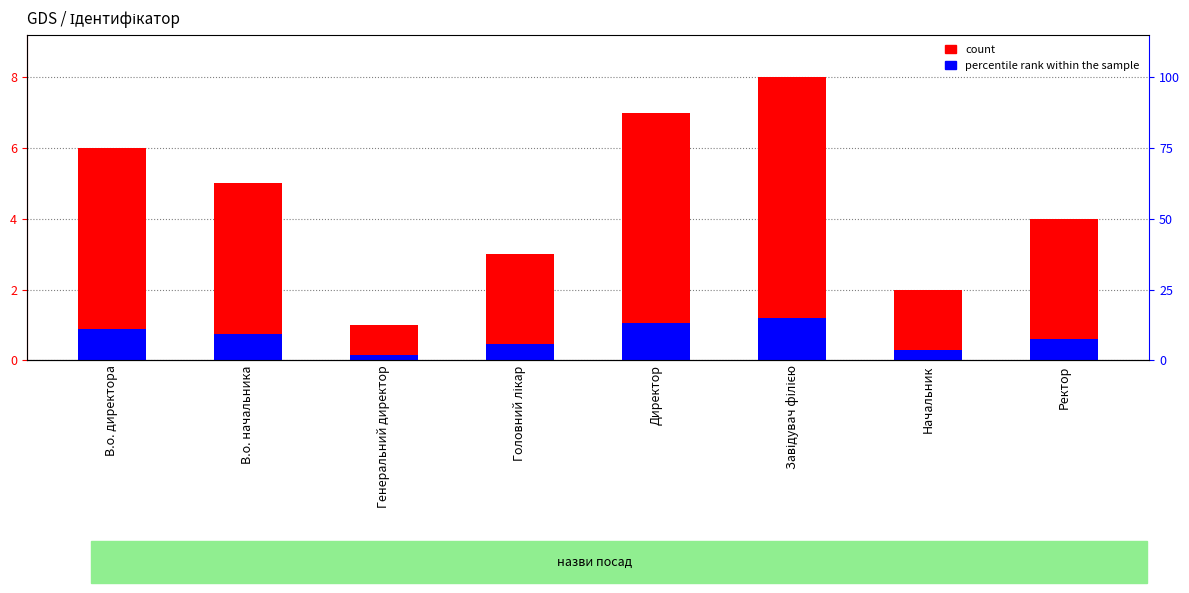

What is the total value across all series at В.о. начальника?

5.8